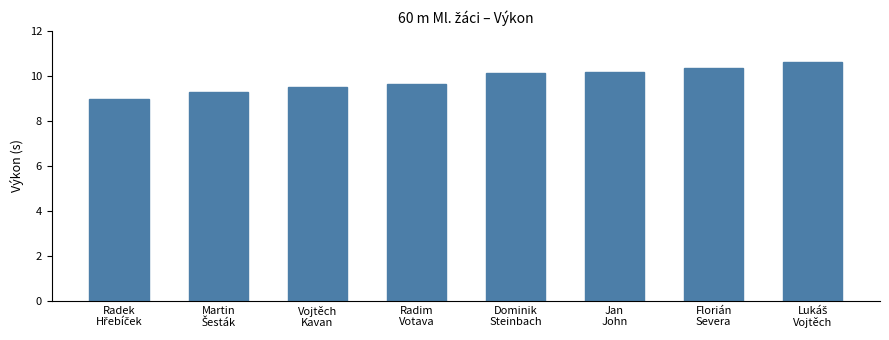

Count the number of data series in this chart.

1